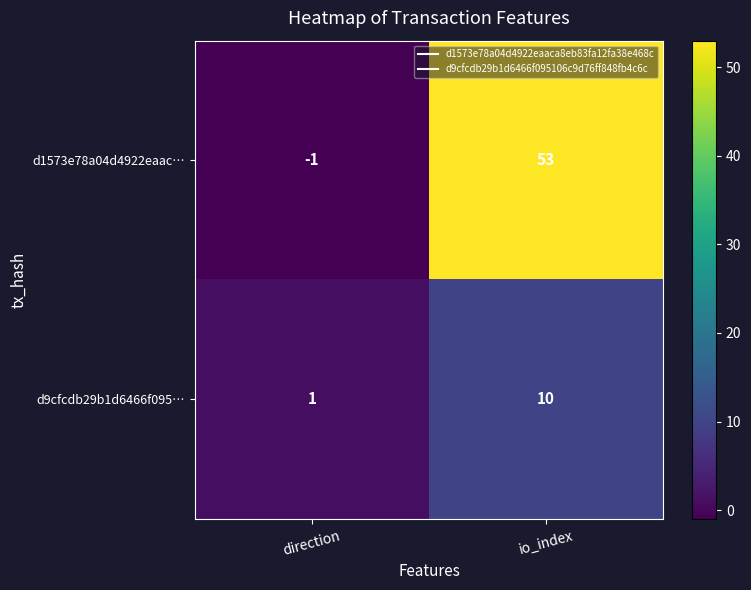

Is it true that d1573e78a04d4922eaac… equals 53 at io_index?

True